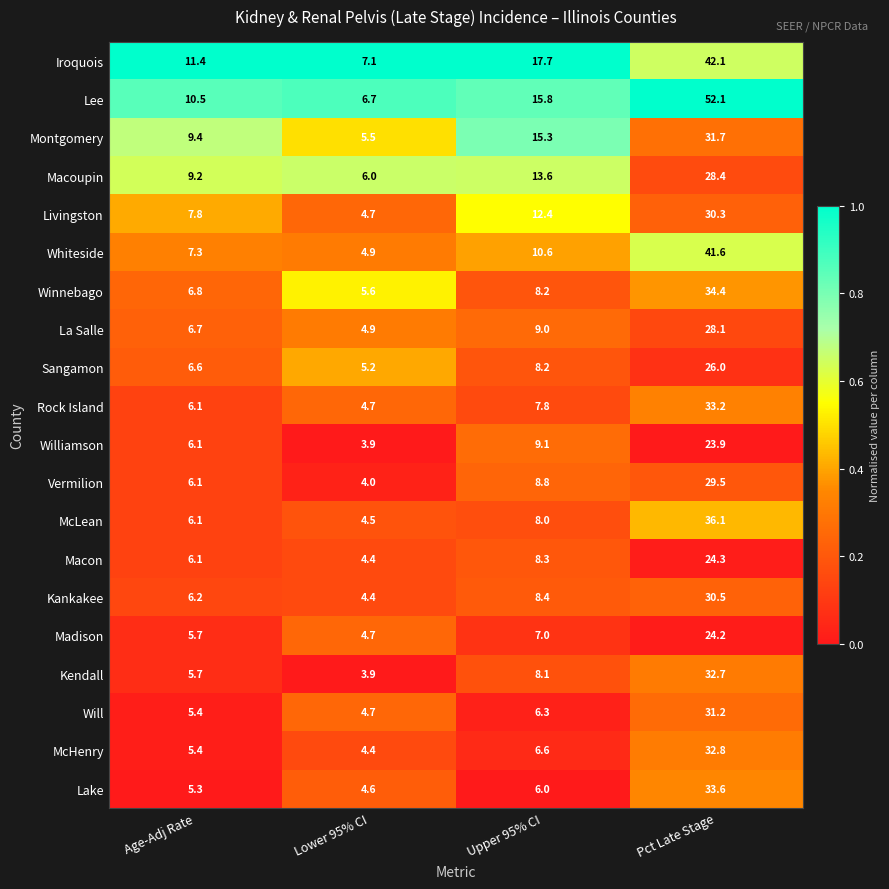

At which category is the sum across all series the highest?

Pct Late Stage